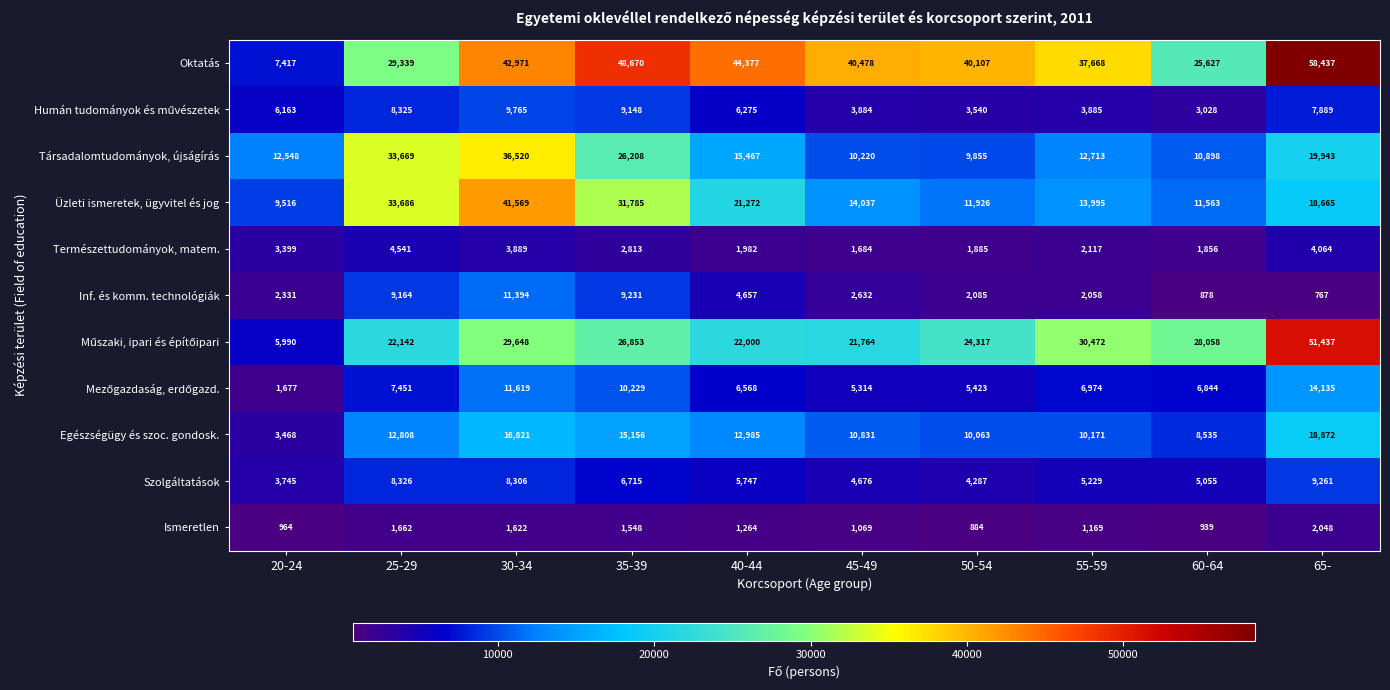

Which series has the largest total across all categories?

Oktatás